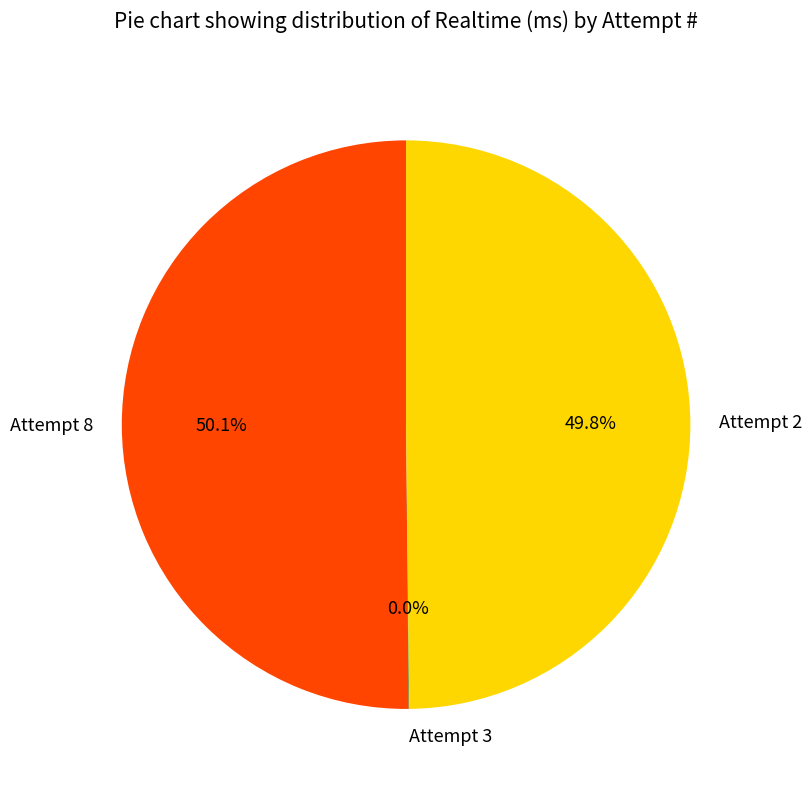

What is the total percentage of Attempt 2 and Attempt 8?

100.0%